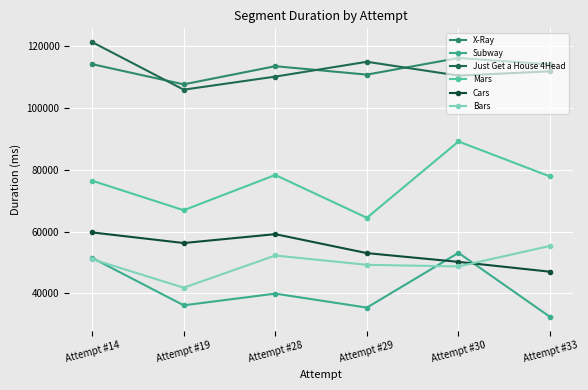

How many lines are shown in the chart?

6